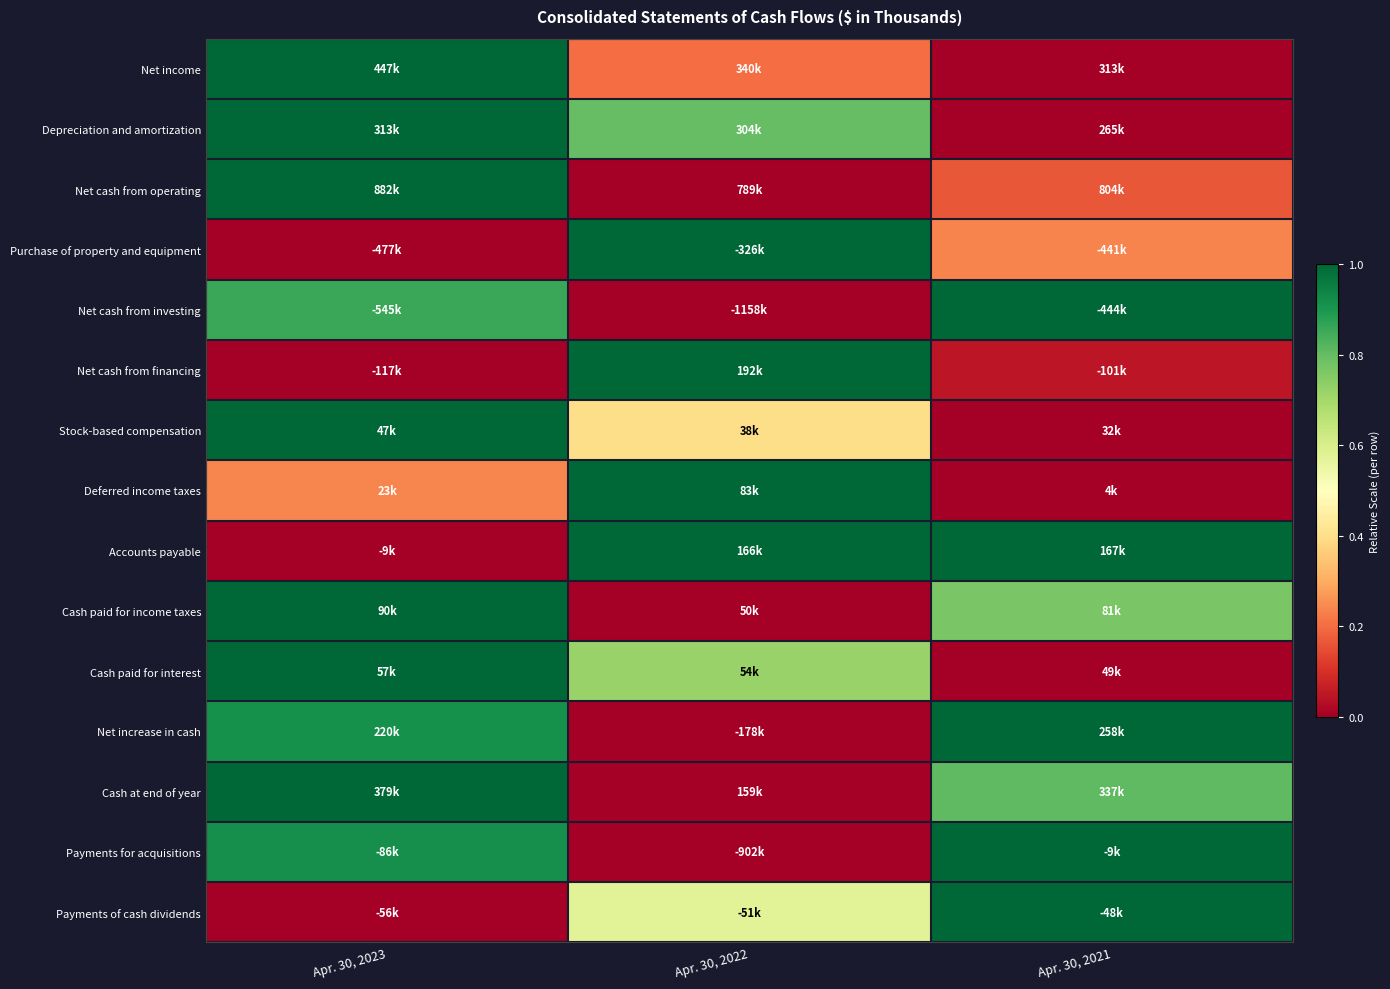

At how many categories does at least one series exceed 0?

3